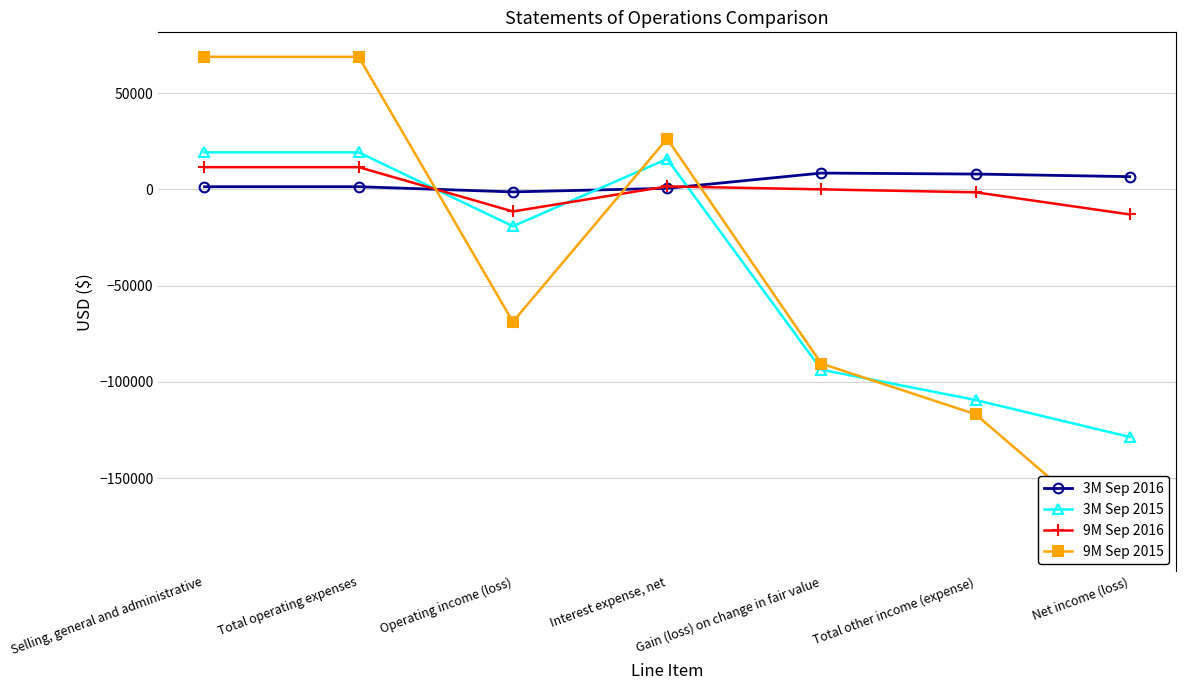

Is it true that 9M Sep 2015 equals -185625 at Net income (loss)?

True